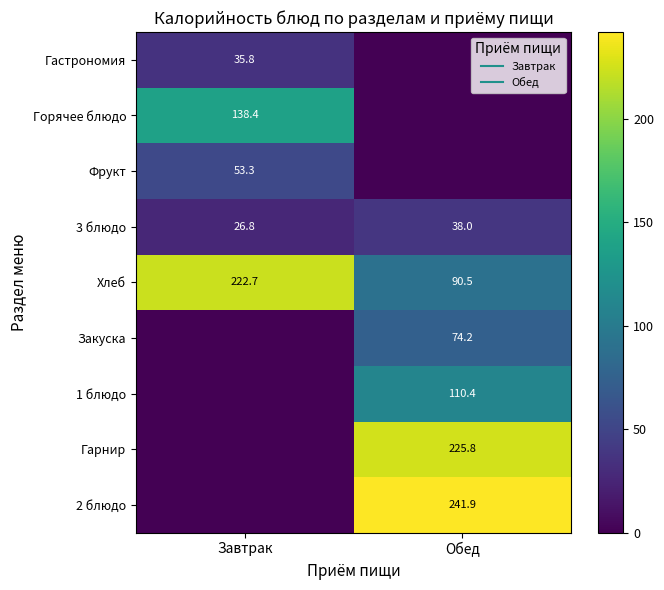

At Обед, list the series in order from smallest to largest.

Гастрономия, Горячее блюдо, Фрукт, 3 блюдо, Закуска, Хлеб, 1 блюдо, Гарнир, 2 блюдо